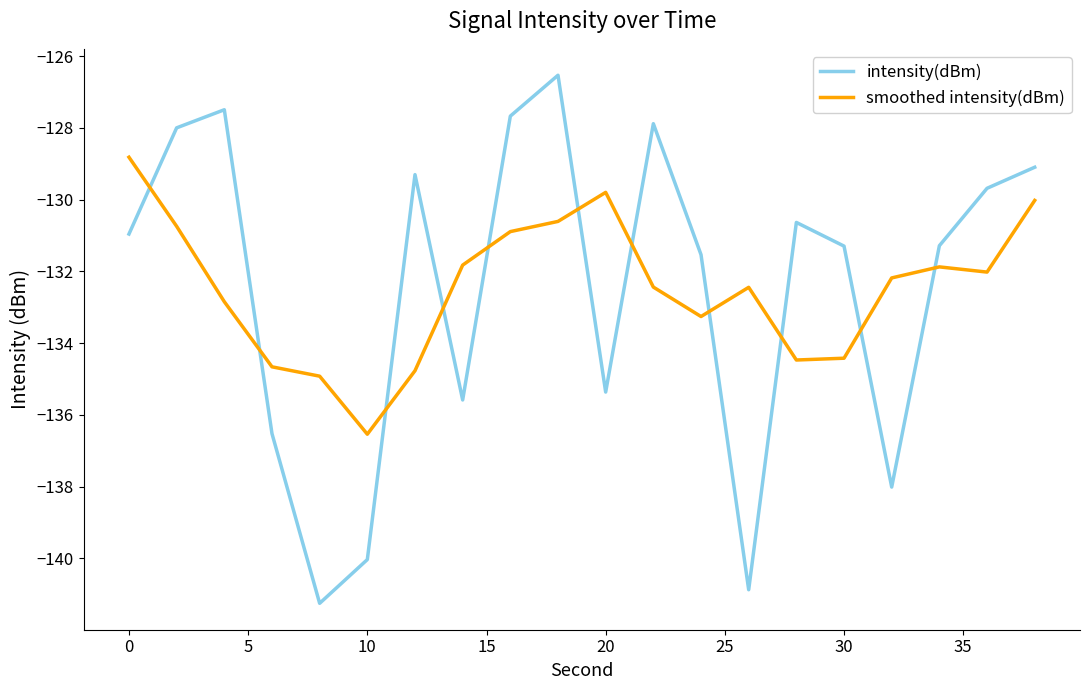

What is the average value of the smoothed intensity(dBm) series?

-132.5